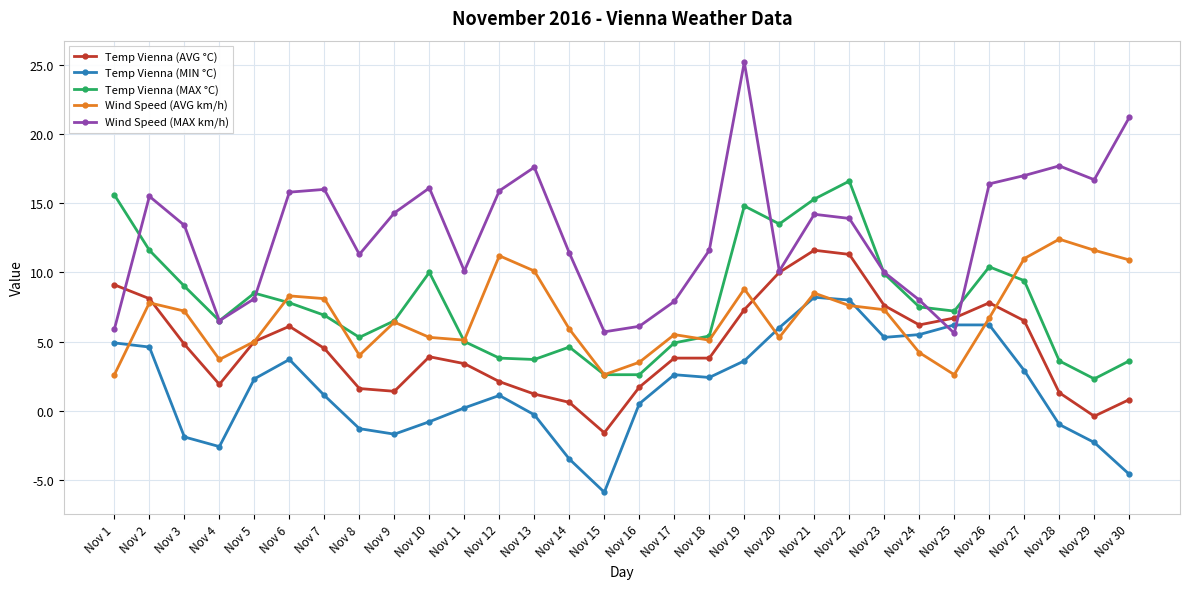

List the series in order of their peak value, lowest first.

Temp Vienna (MIN °C), Temp Vienna (AVG °C), Wind Speed (AVG km/h), Temp Vienna (MAX °C), Wind Speed (MAX km/h)